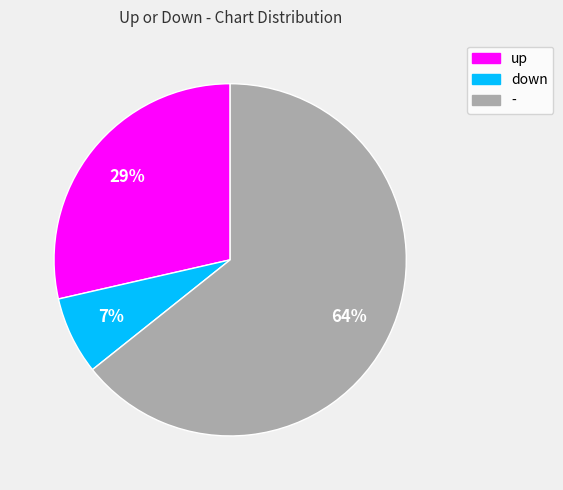

How many segments does this pie chart have?

3